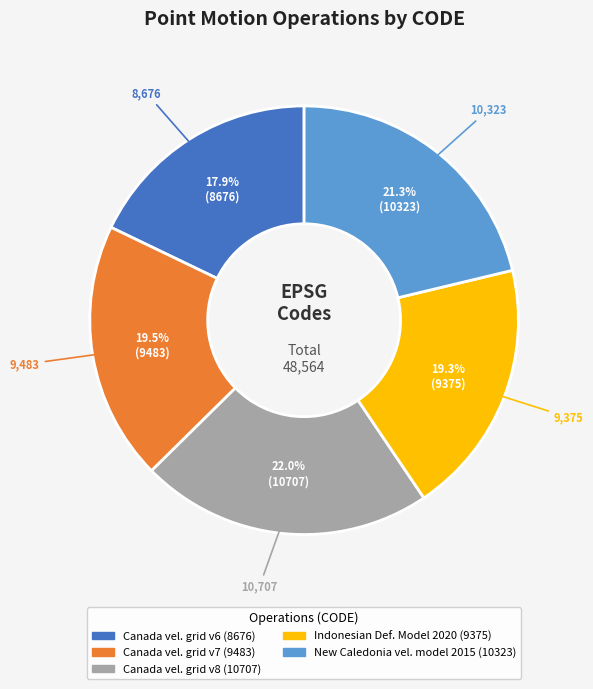

Is there a majority slice in this chart?

No